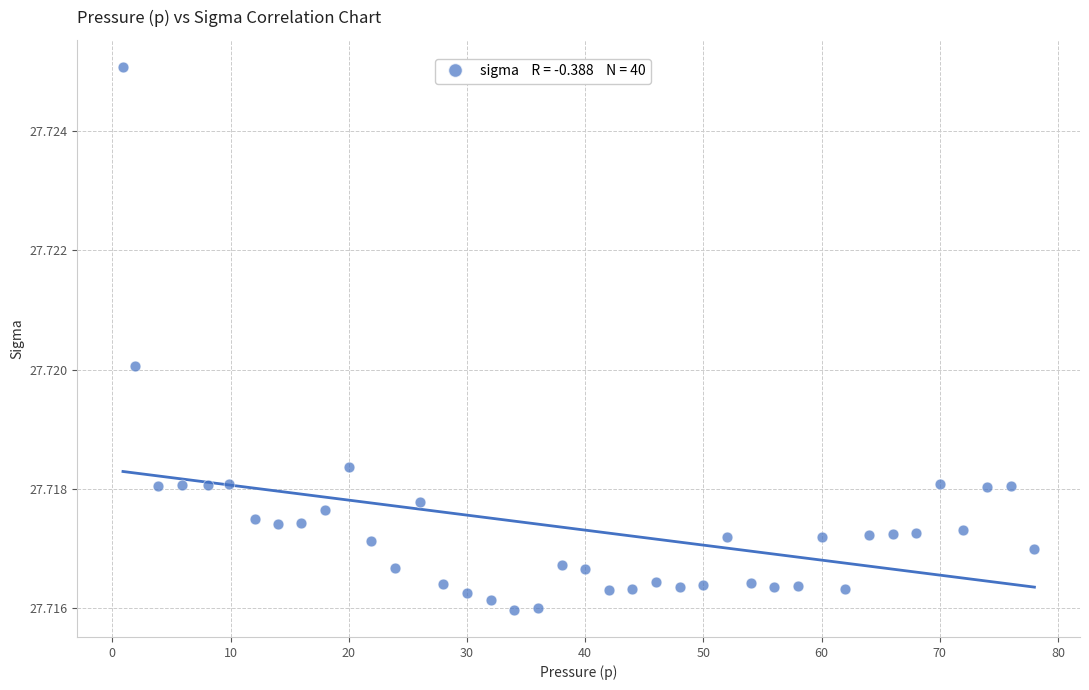

What is the range of X values (max minus min)?

77.1